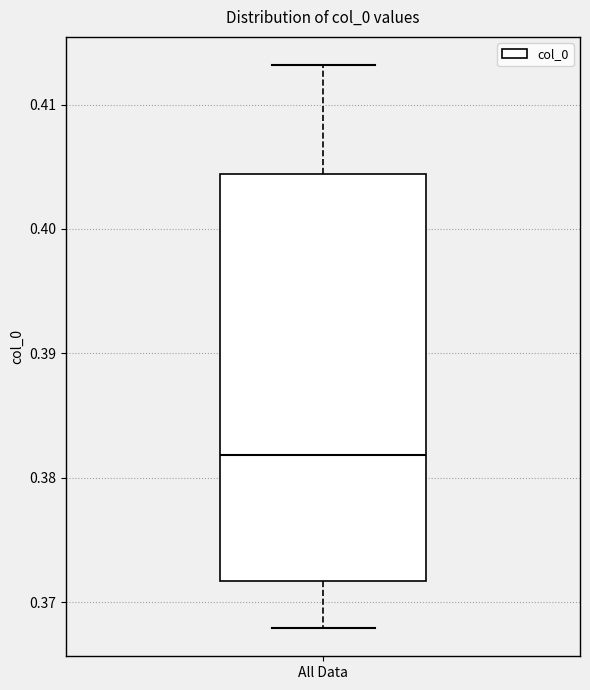

Read this box plot against the y-axis: the position of the median line, the range covered by the box, and the ends of both whiskers. The values are not printed on the chart, so give them approximately, as read against the axis.

median 0.382, box 0.372 to 0.404, whiskers 0.368 to 0.413